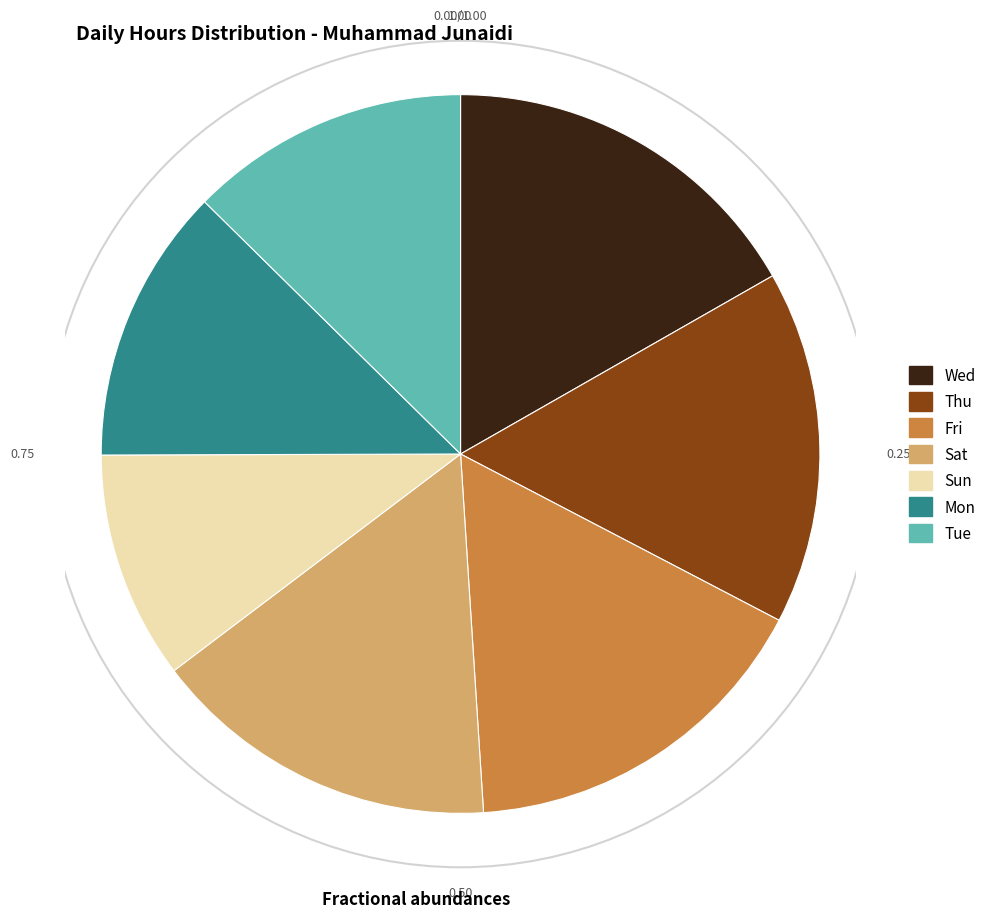

Is the sum of Wed and Thu greater than half?

No